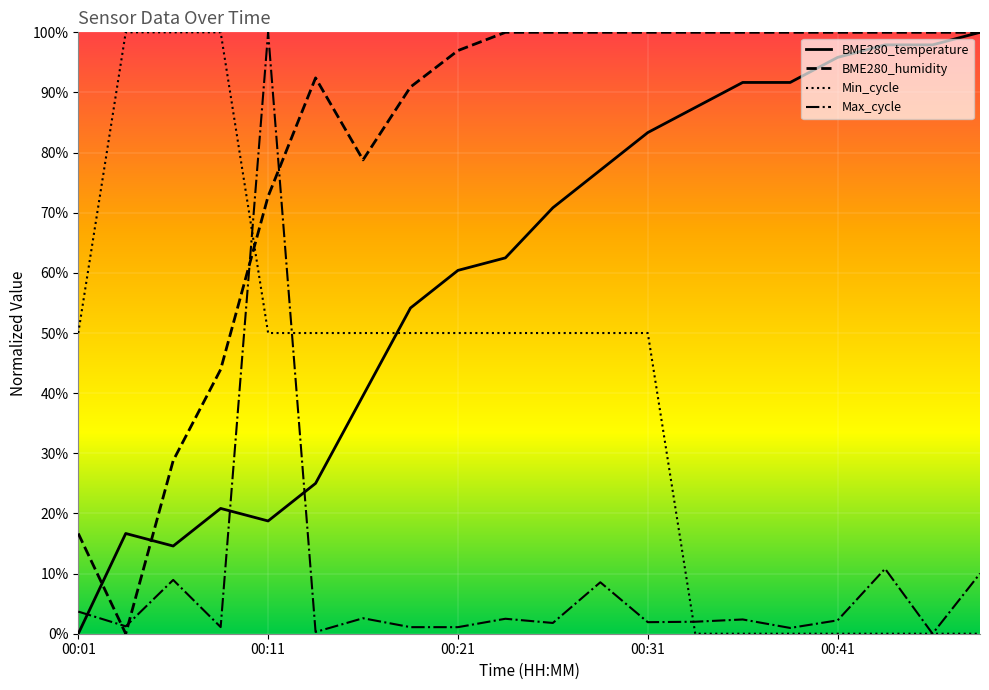

What is the sum of all BME280_humidity values?

16.2